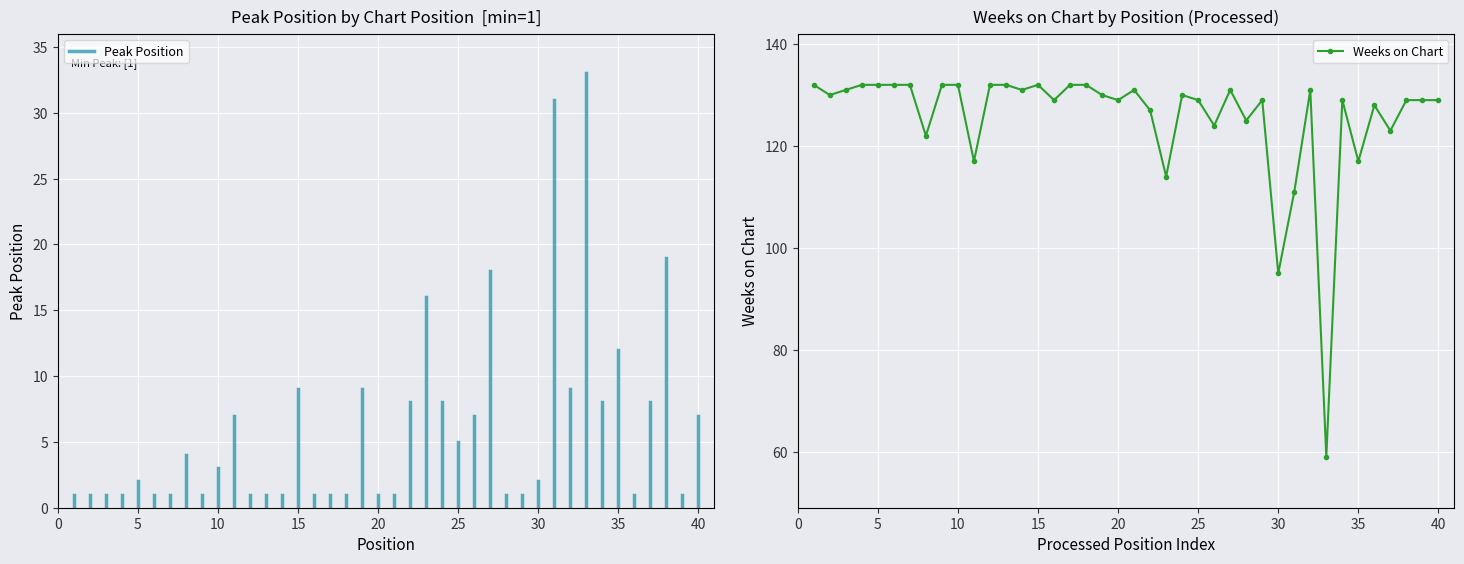

True or false: the data has more than 0 interior local peaks.

True